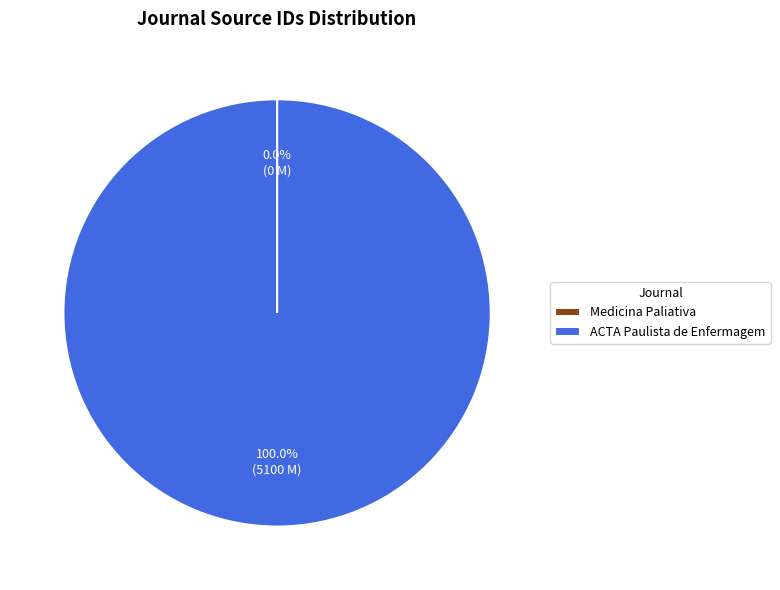

True or false: ACTA Paulista de Enfermagem accounts for 100% of the total.

True